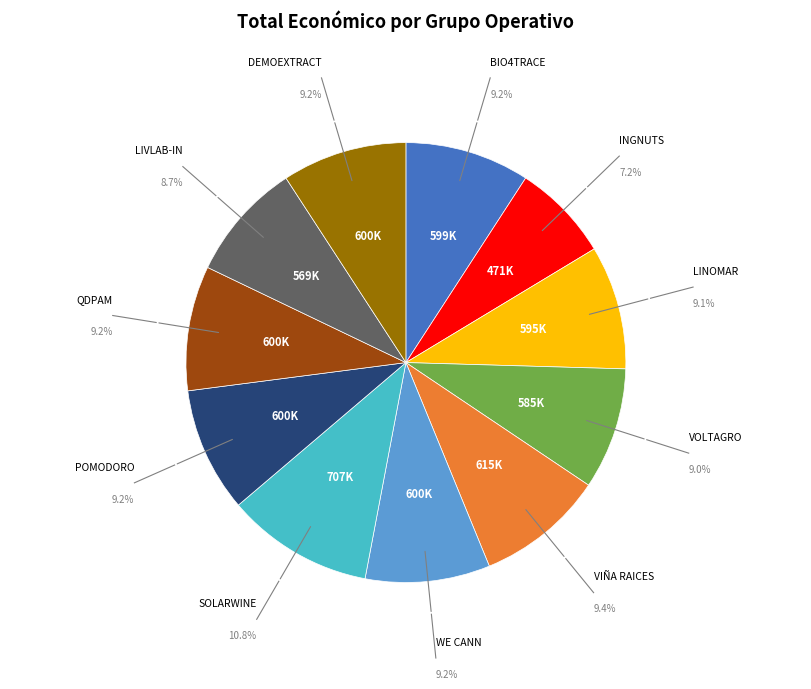

Is there any slice that represents more than half of the pie?

No